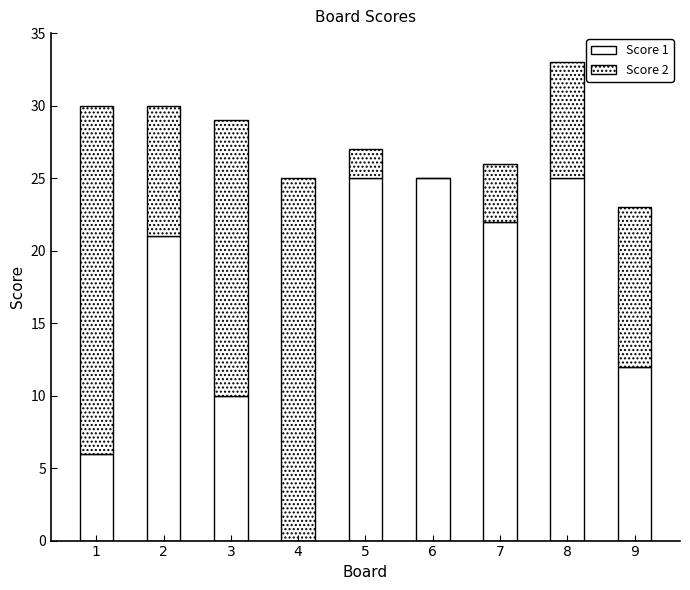

Which series has the widest spread of values?

Score 1